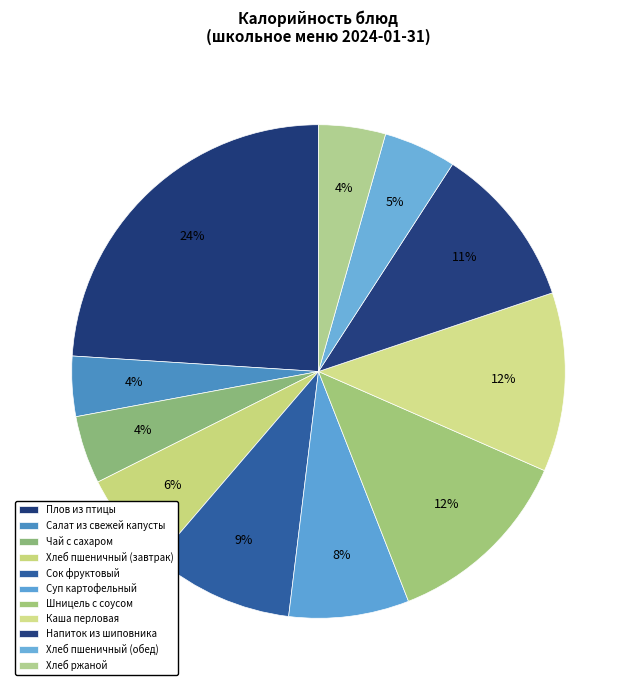

What percentage is the Хлеб пшеничный (обед) slice, to the nearest percent?

5%